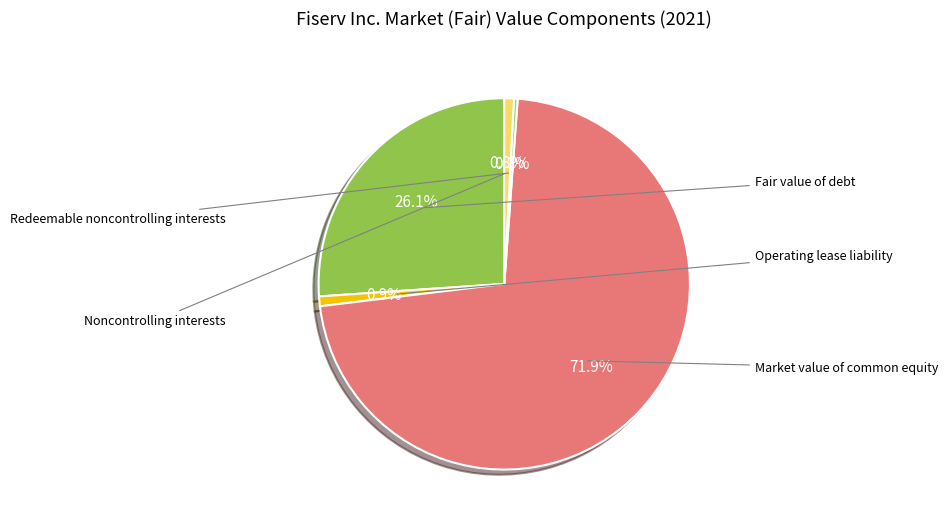

Is there any slice that represents more than half of the pie?

Yes